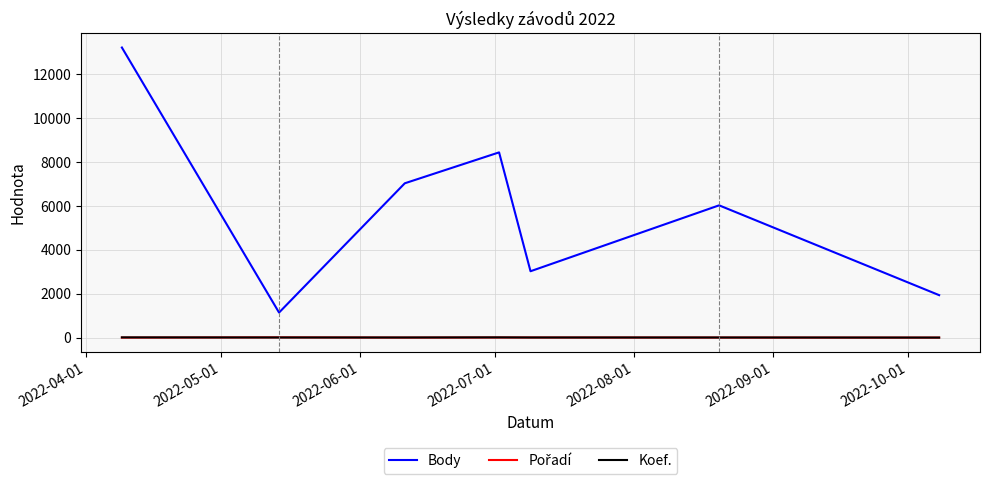

Which series has the largest total across all categories?

Body